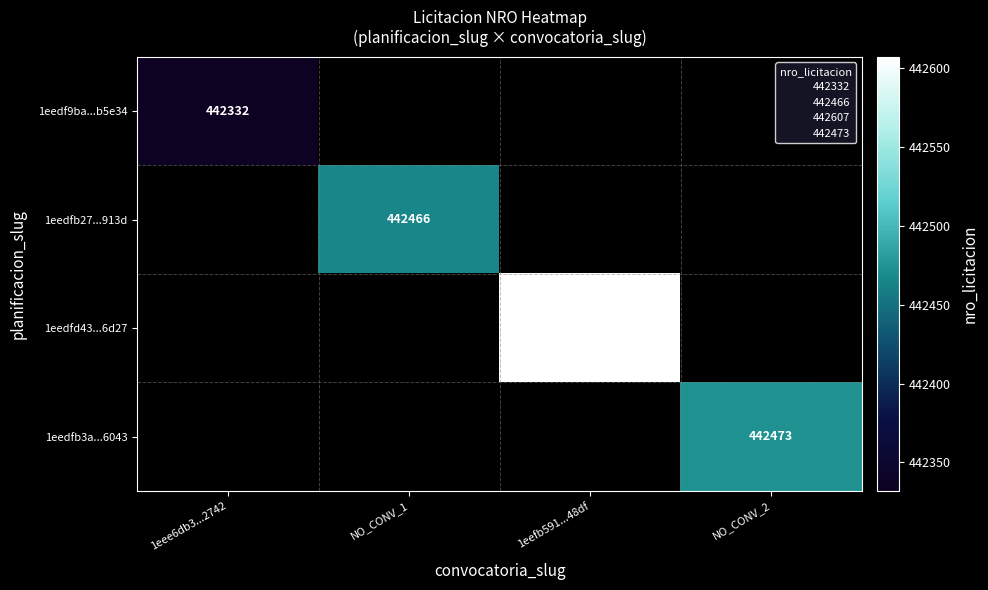

What is the greatest value displayed?

442607.0